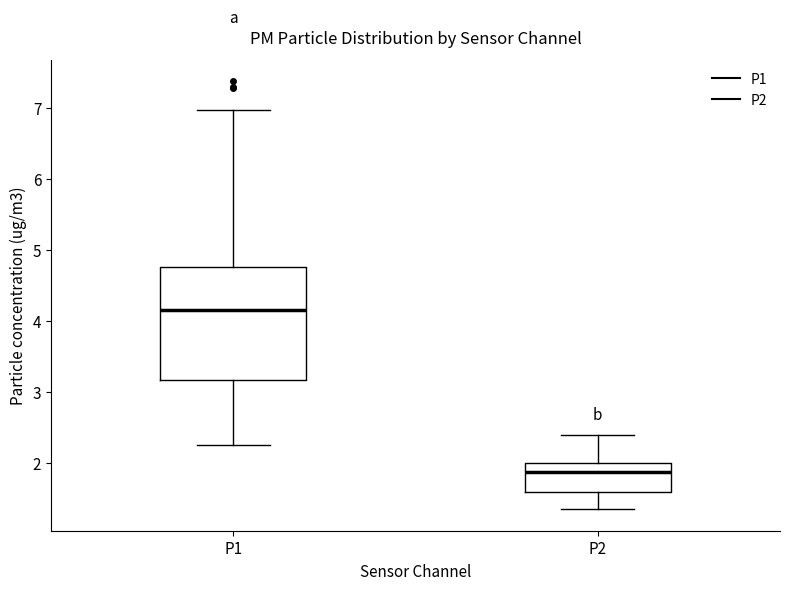

Comparing the boxes themselves (not the whiskers), which one is the tallest?

P1